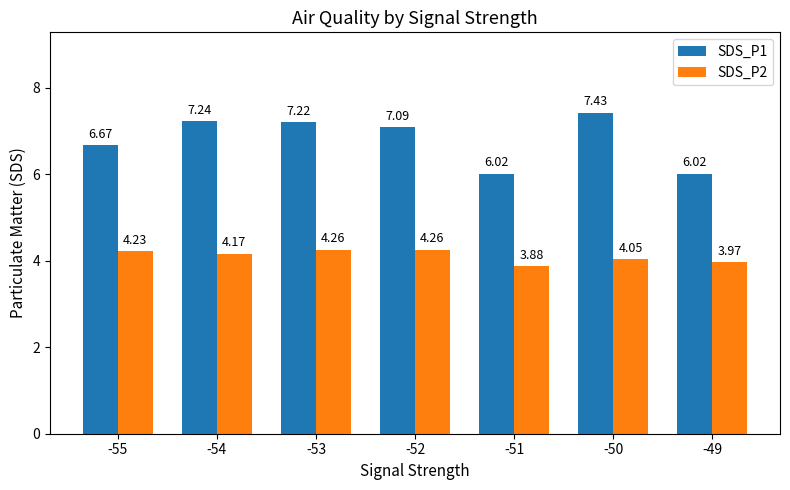

Rank the series by their maximum value, from highest to lowest.

SDS_P1, SDS_P2